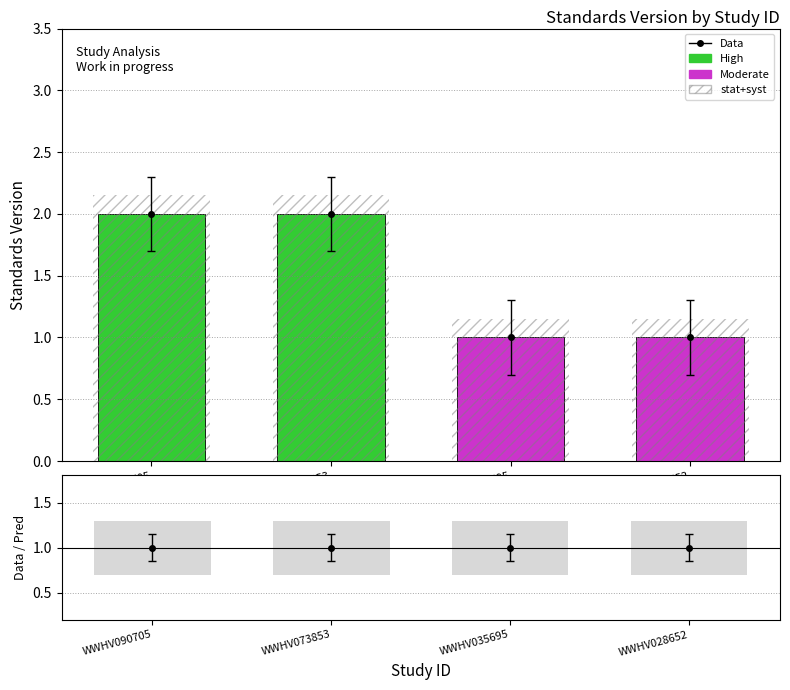

List the labels in order of value, smallest first.

WWHV035695, WWHV028652, WWHV090705, WWHV073853